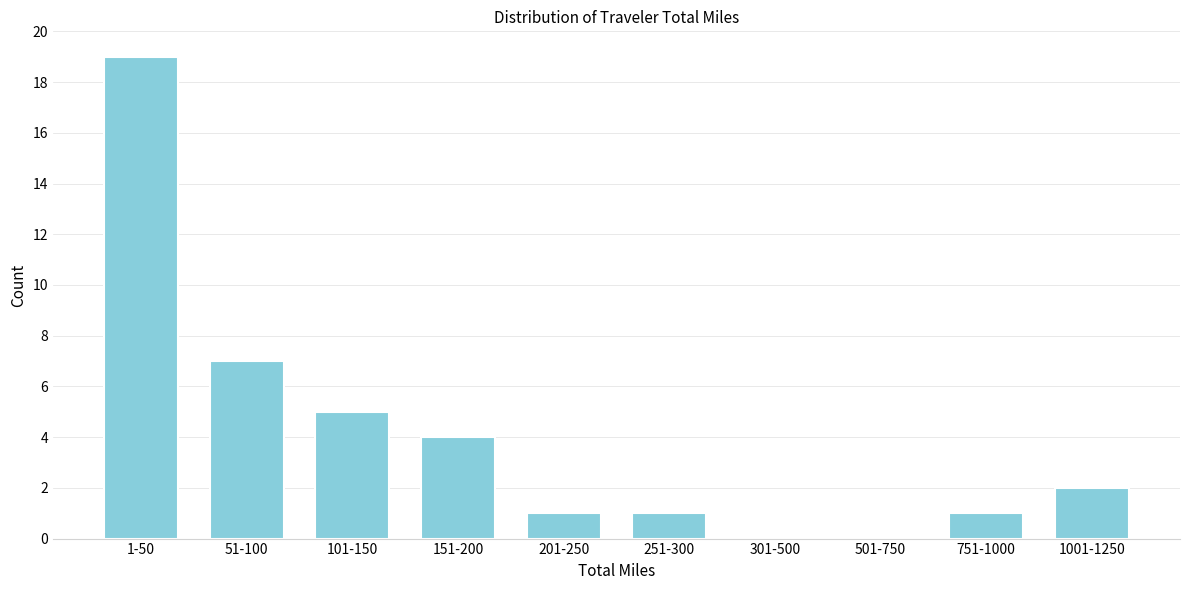

Reading left to right, what are all the values shown in this chart?

1-50=19	51-100=7	101-150=5	151-200=4	201-250=1	251-300=1	301-500=0	501-750=0	751-1000=1	1001-1250=2